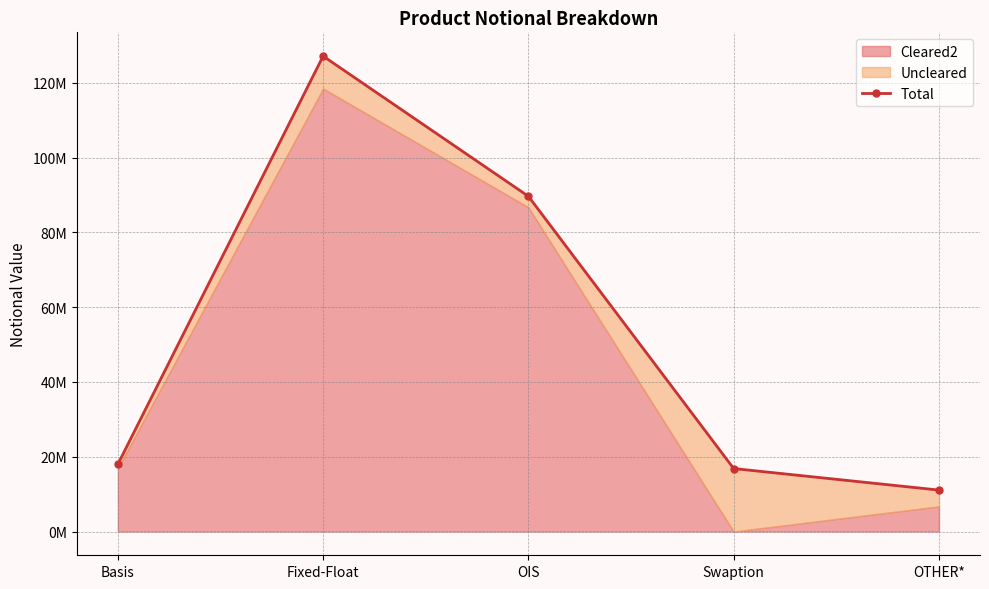

Rank the categories by value from highest to lowest.

Fixed-Float, OIS, Basis, Swaption, OTHER*